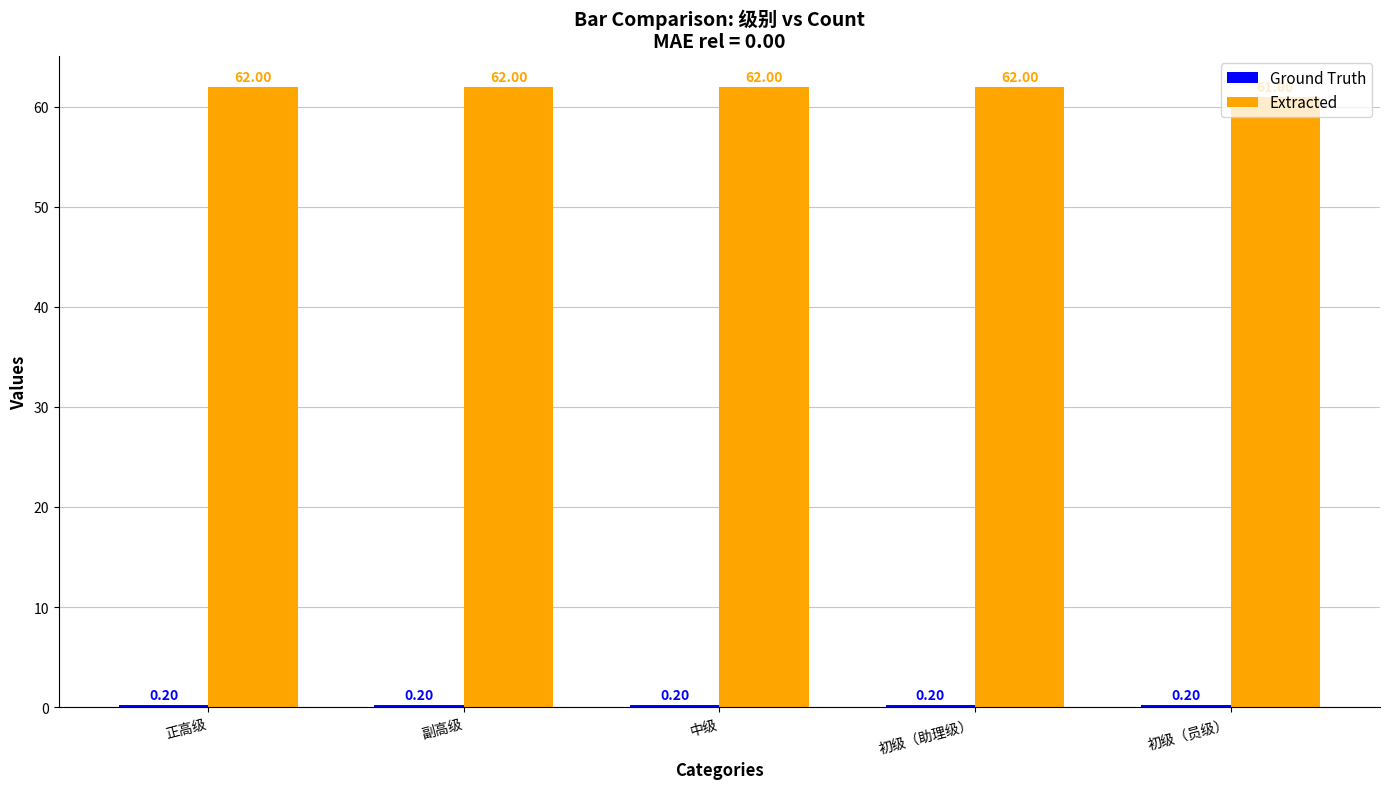

Which series has the largest total across all categories?

Extracted